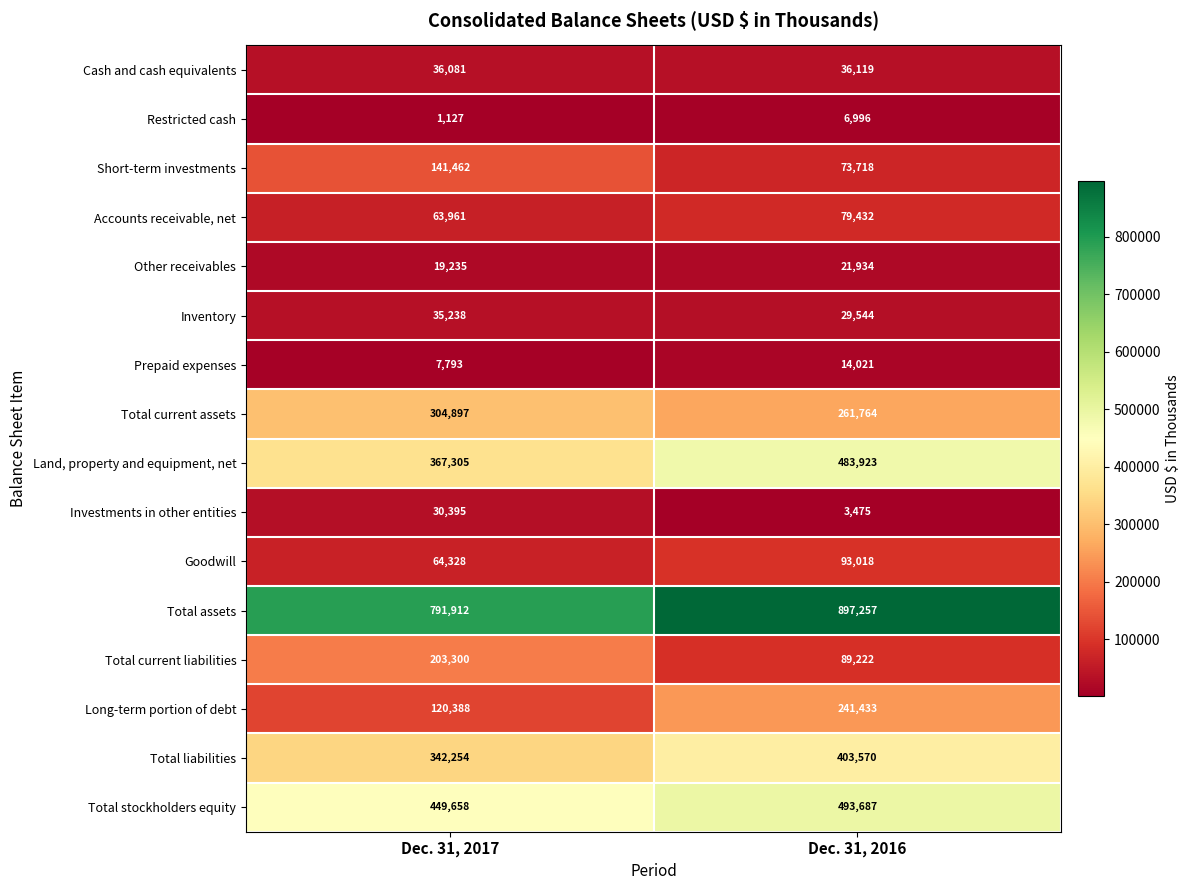

At which category does the chart reach its peak across all series?

Dec. 31, 2016